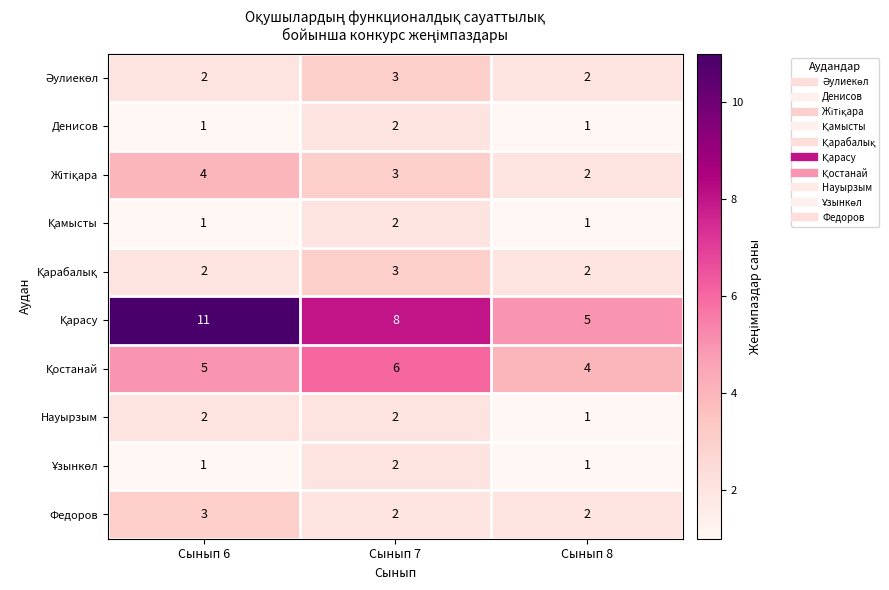

What is the total value across all series at Сынып 6?

32